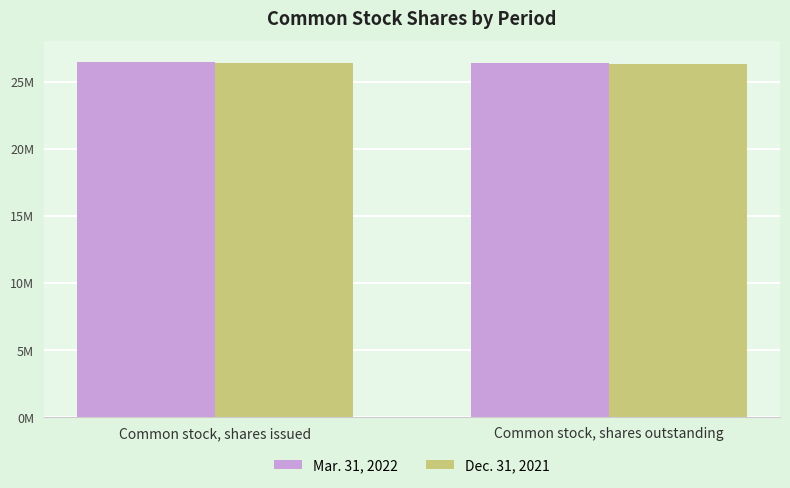

Read the Mar. 31, 2022 value at Common stock, shares outstanding, to the nearest 50.

26419100